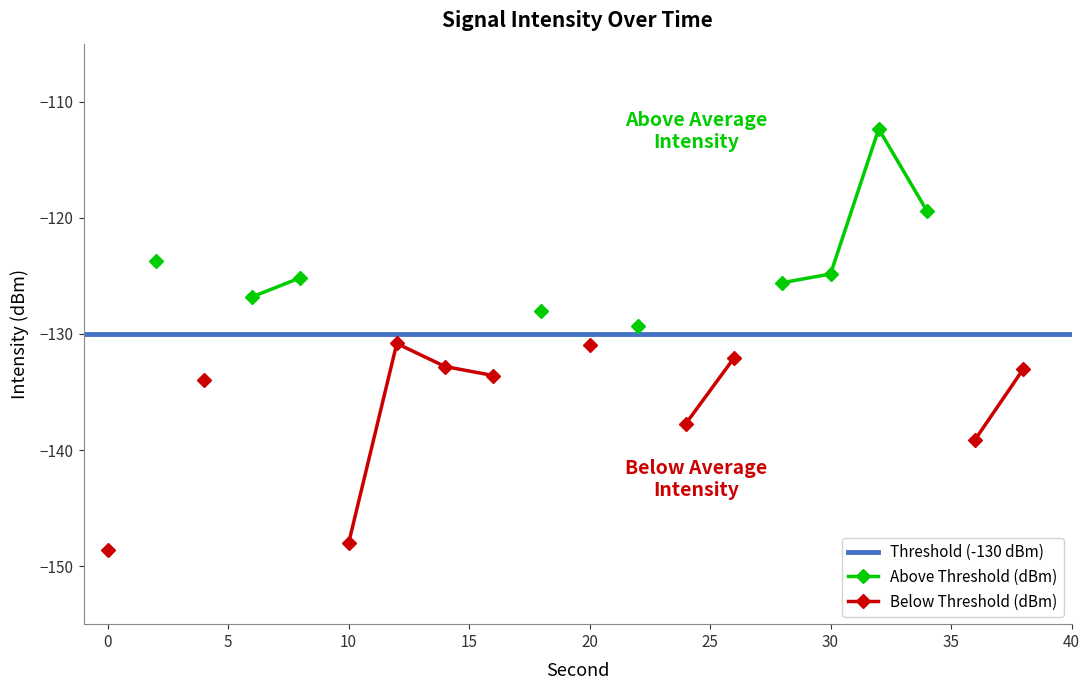

List the labels in order of value, largest first.

32, 34, 2, 30, 8, 28, 6, 18, 22, 12, 20, 26, 14, 38, 16, 4, 24, 36, 10, 0